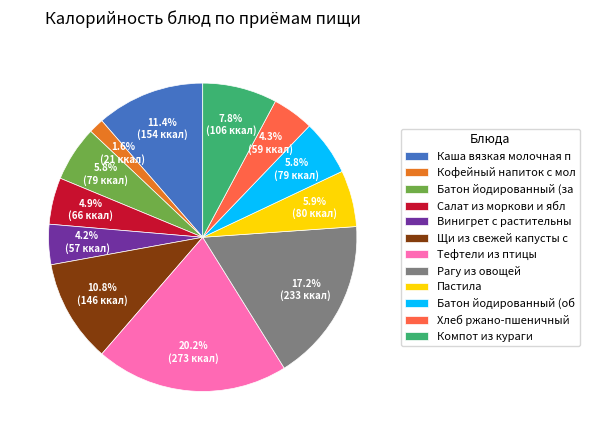

How many slices are in this pie chart?

12